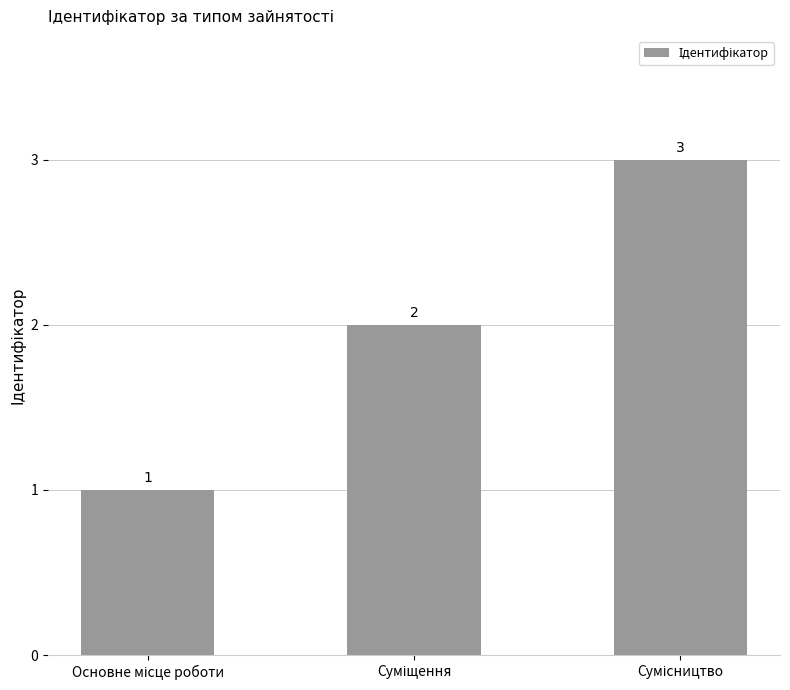

How many bars are there in total?

3